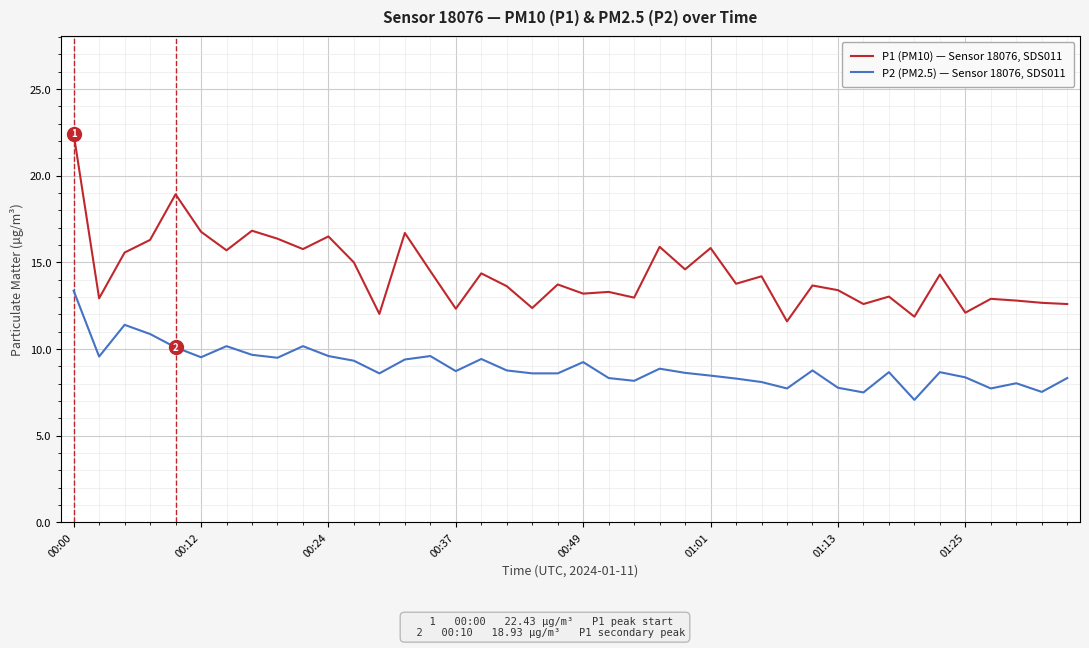

What is the maximum value shown in the chart?

22.4